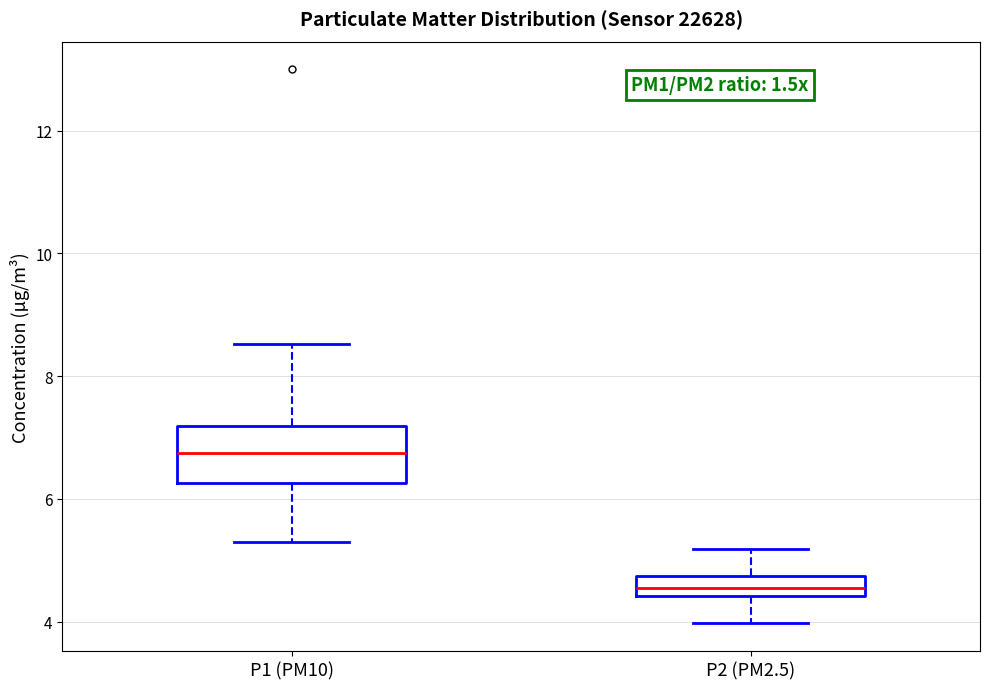

Where is the lower edge of the box for P2 (PM2.5) on the y-axis? The values are not printed on the chart, so give them approximately, as read against the axis.

4.4